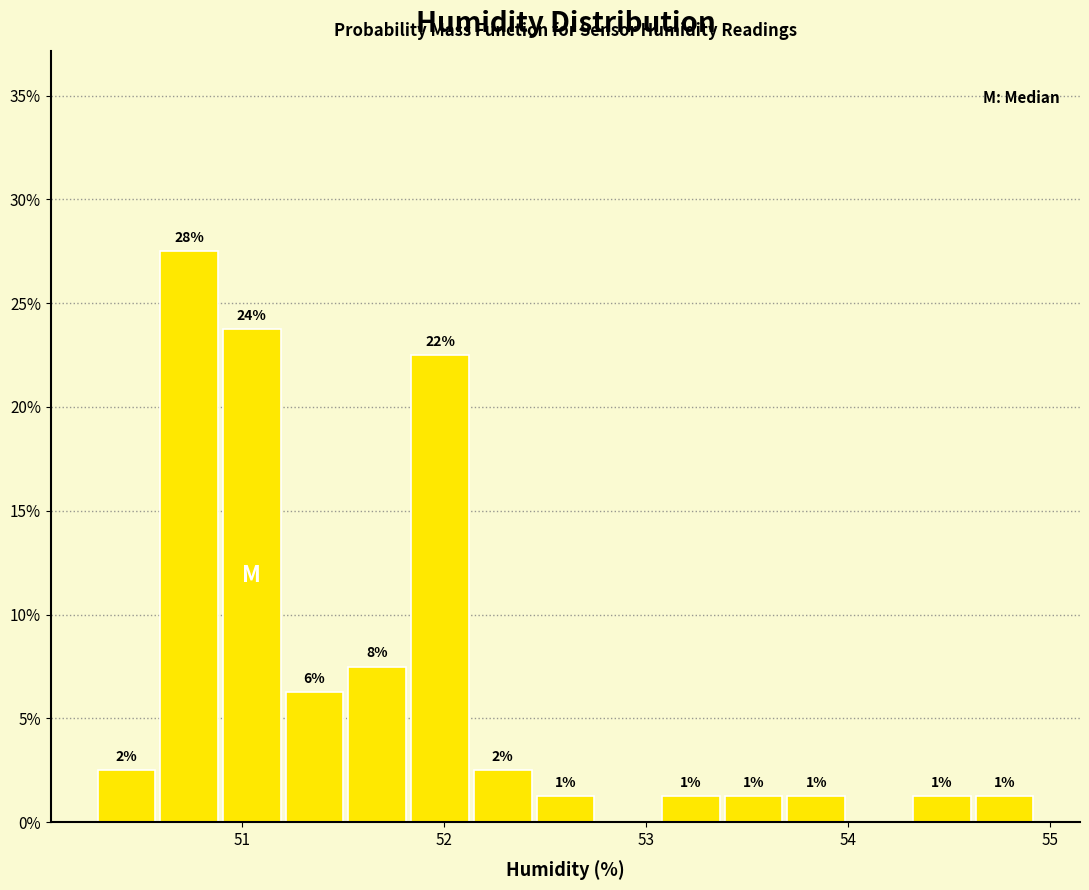

Around what value on the x-axis is the tallest bar? Give the approximate position of its centre, as read against the axis.

50.7